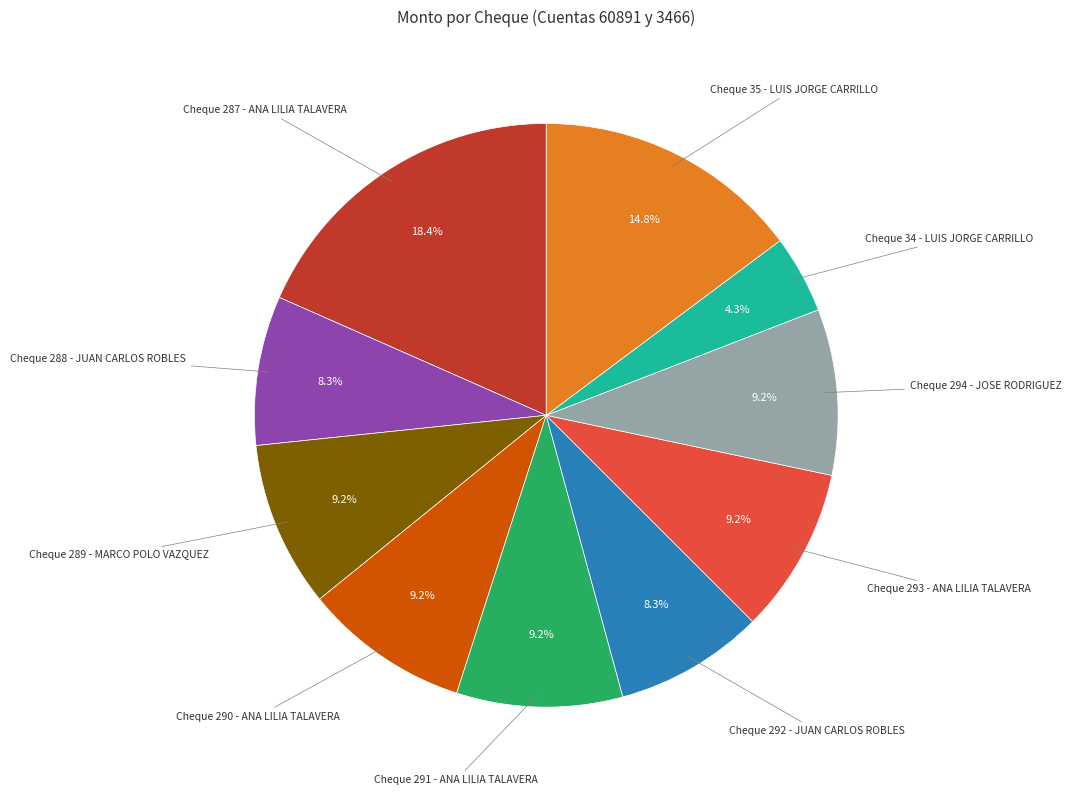

How many segments does this pie chart have?

10